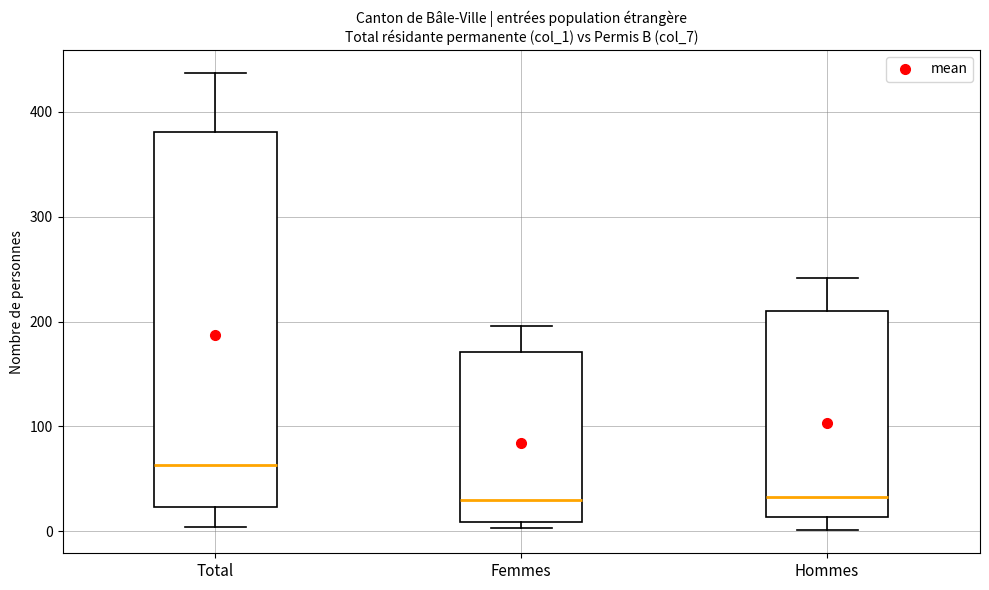

Reading left to right, transcribe this box plot: for each box, give where its median line is, the range the box spans, and where its two whiskers end, as read against the y-axis. The values are not printed on the chart, so give them approximately, as read against the axis.

Total: median 60, box 20 to 380, whiskers 0 to 440
Femmes: median 30, box 10 to 170, whiskers 0 to 200
Hommes: median 30, box 10 to 210, whiskers 0 to 240